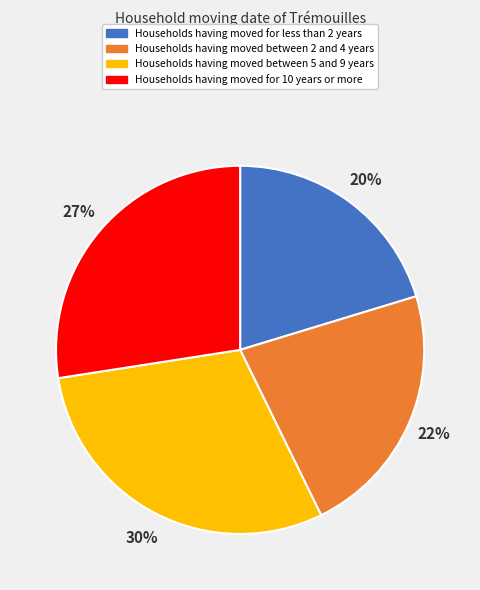

Which has a higher value, Households having moved between 5 and 9 years or Households having moved for 10 years or more?

Households having moved between 5 and 9 years